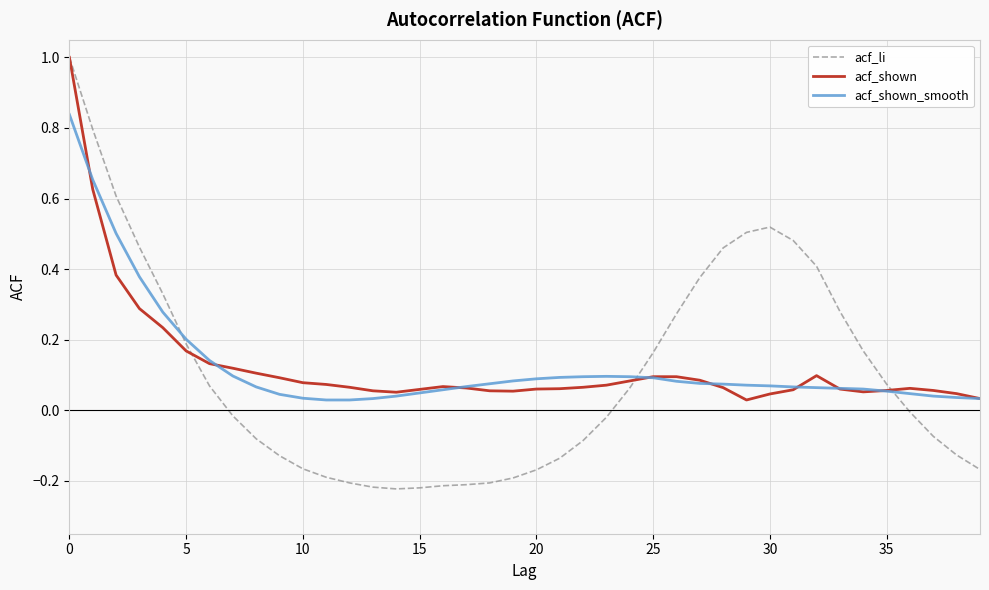

What is the maximum value for acf_shown?

1.0